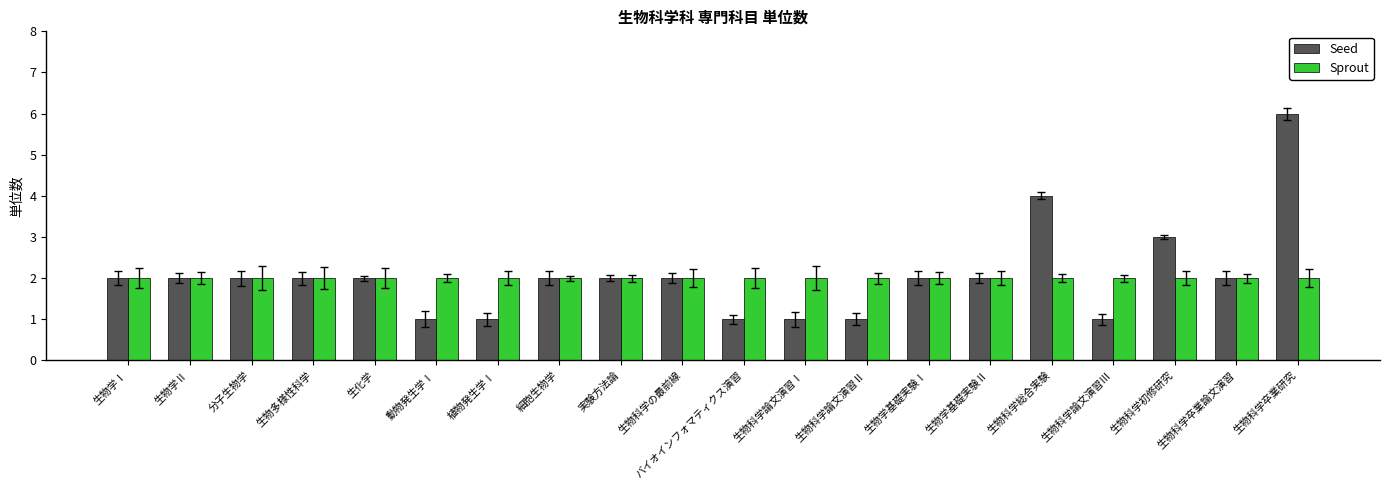

At which label is Seed closest to 3?

生物科学初修研究